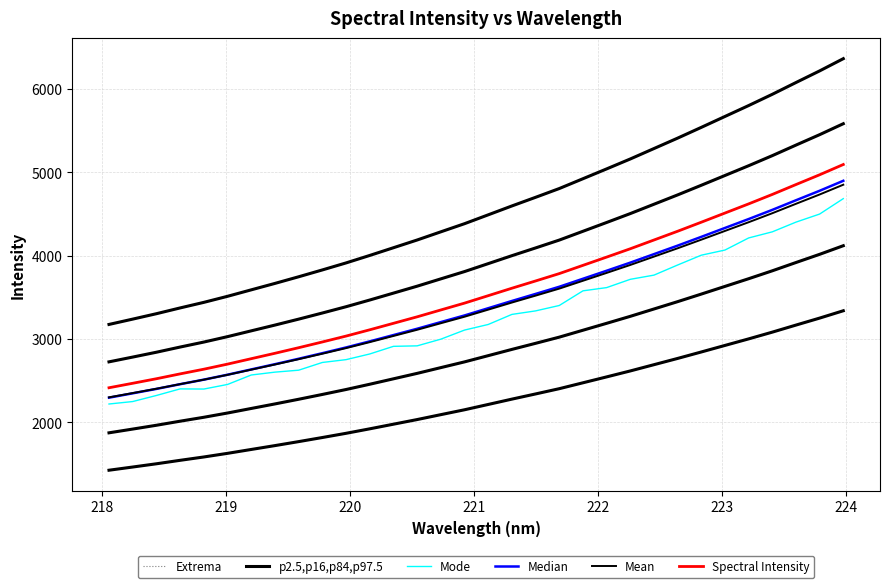

What is the difference between the second highest and second lowest values in the Mode series?

2250.8